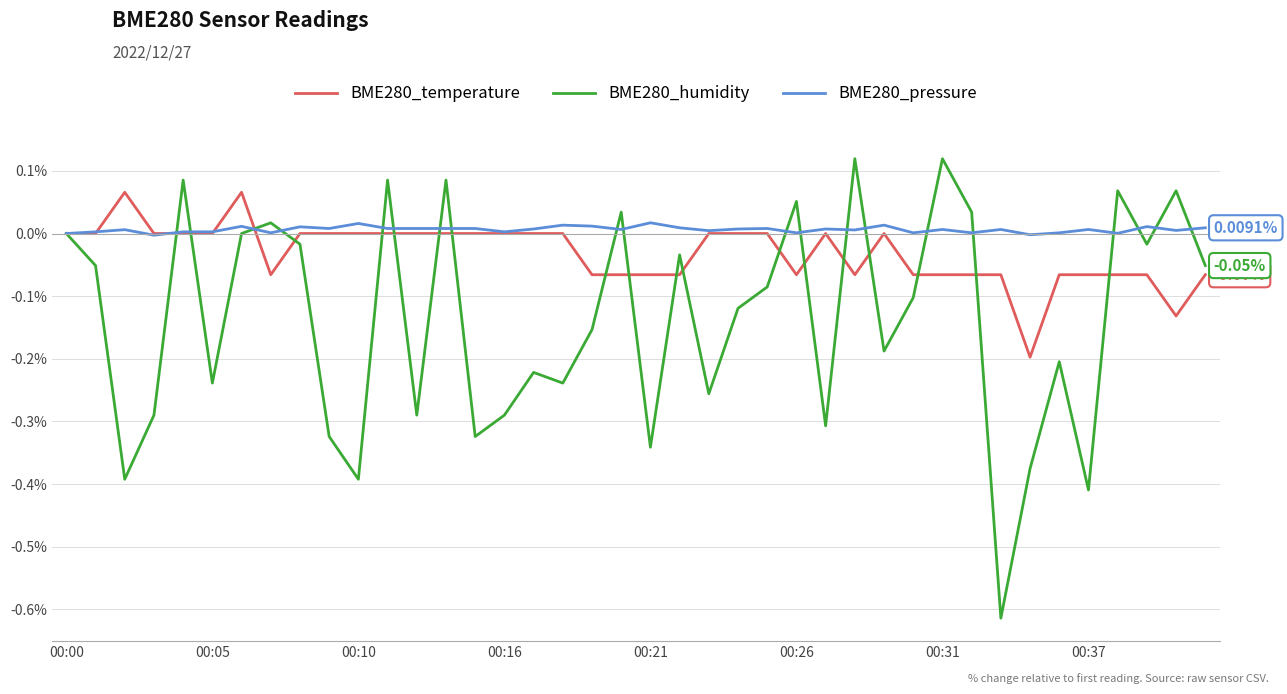

Which series has the largest range (max minus min)?

BME280_humidity